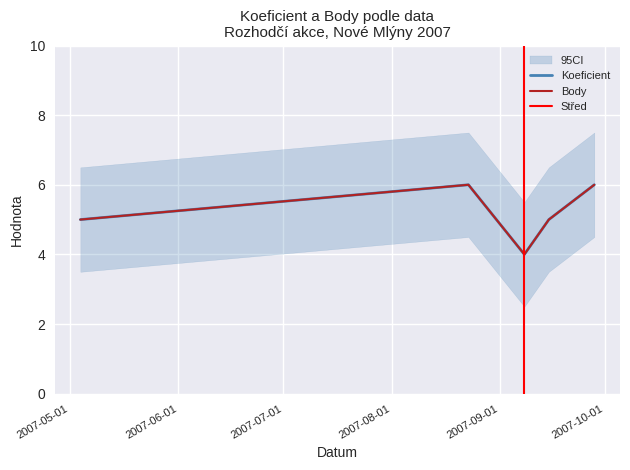

True or false: Body has more than 1 interior local peaks.

False